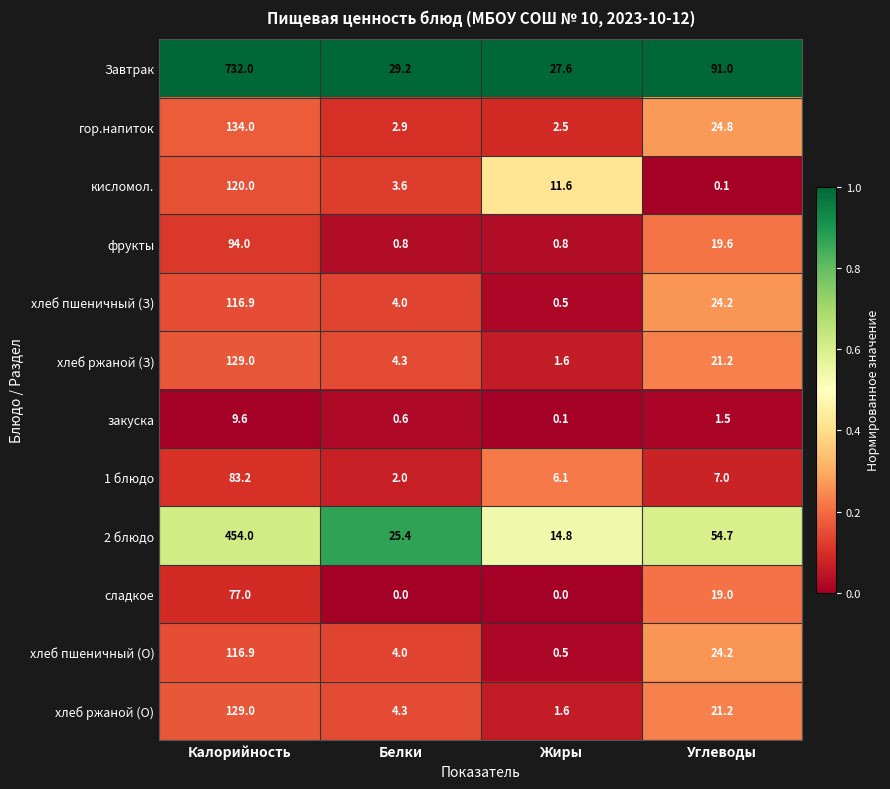

What is the average value of the хлеб пшеничный (О) series?

36.4